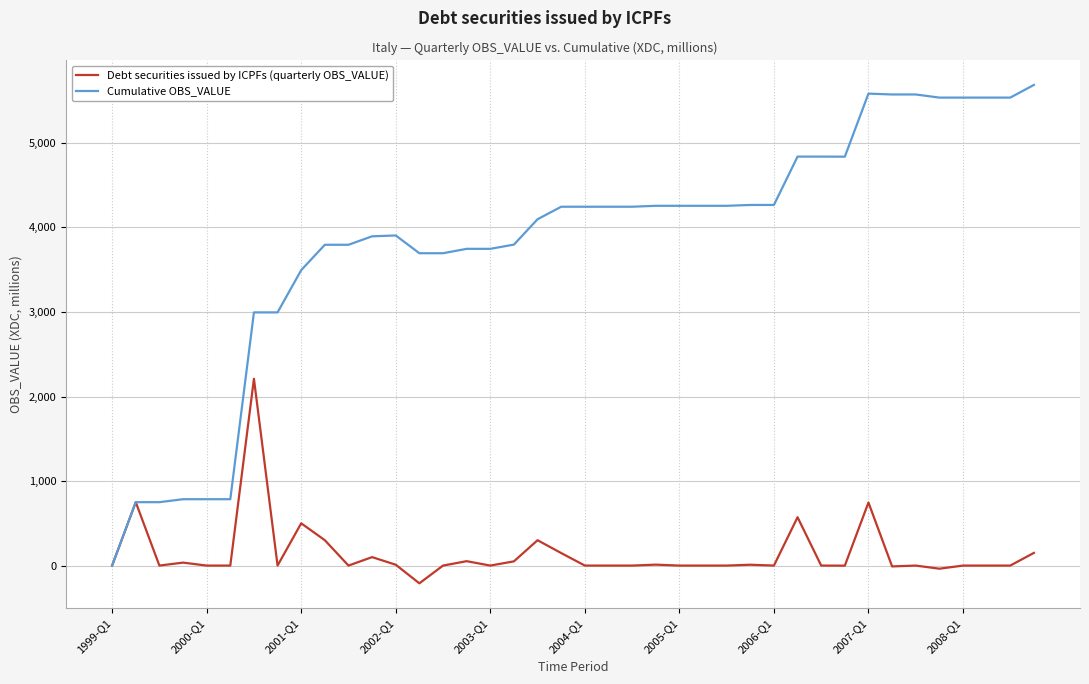

Which series has the widest spread of values?

Cumulative OBS_VALUE